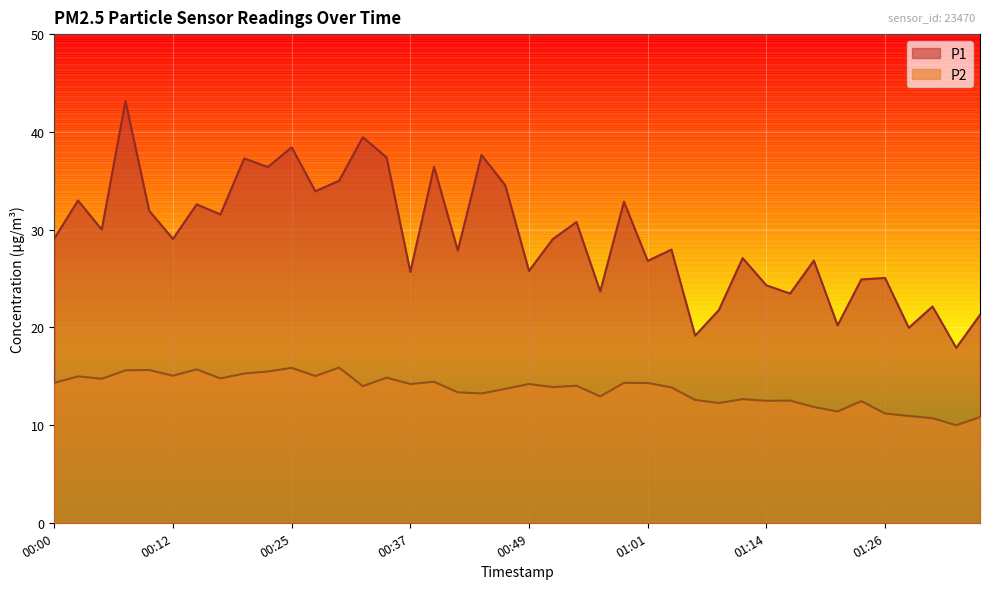

At 00:05, list the series in order from smallest to largest.

P2, P1